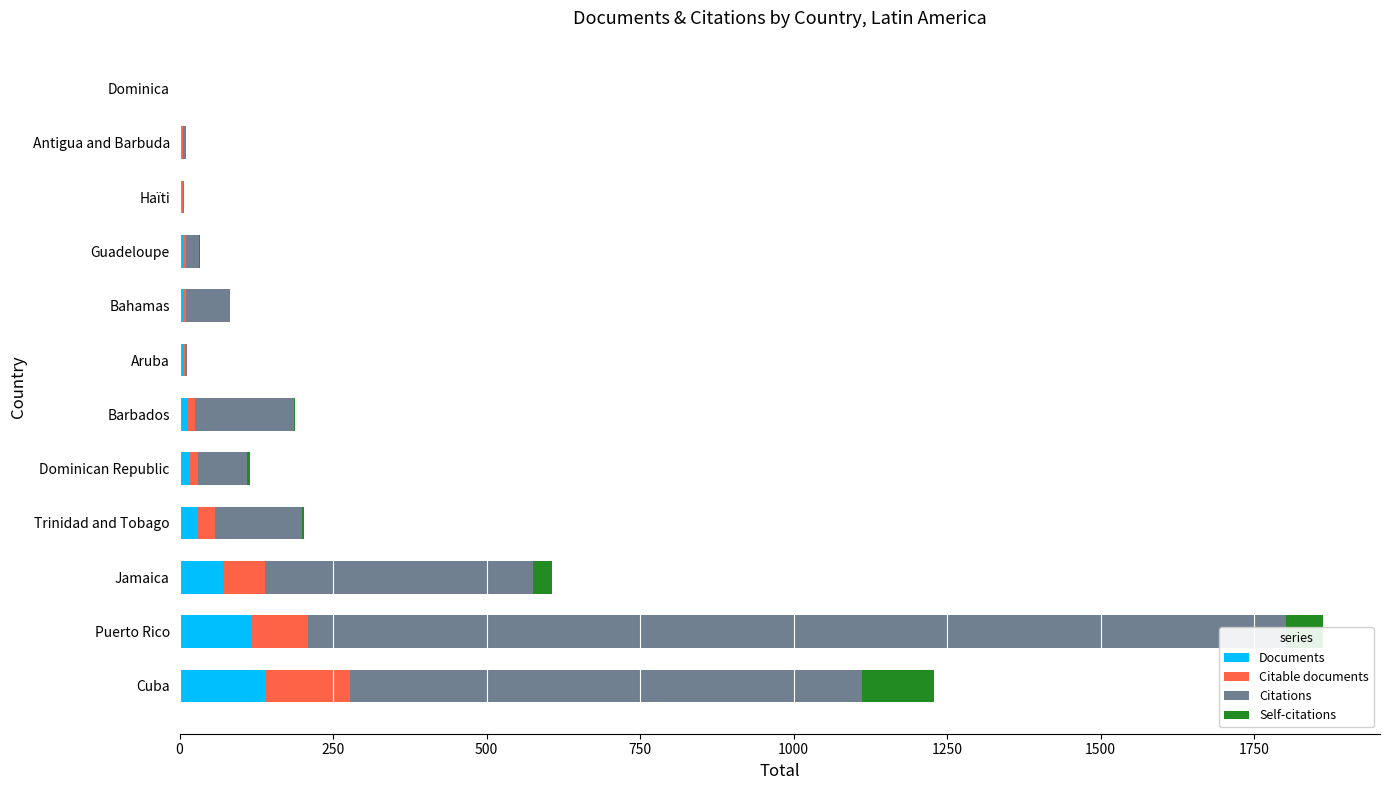

The value of Citable documents at Dominican Republic is 15. True or false?

True